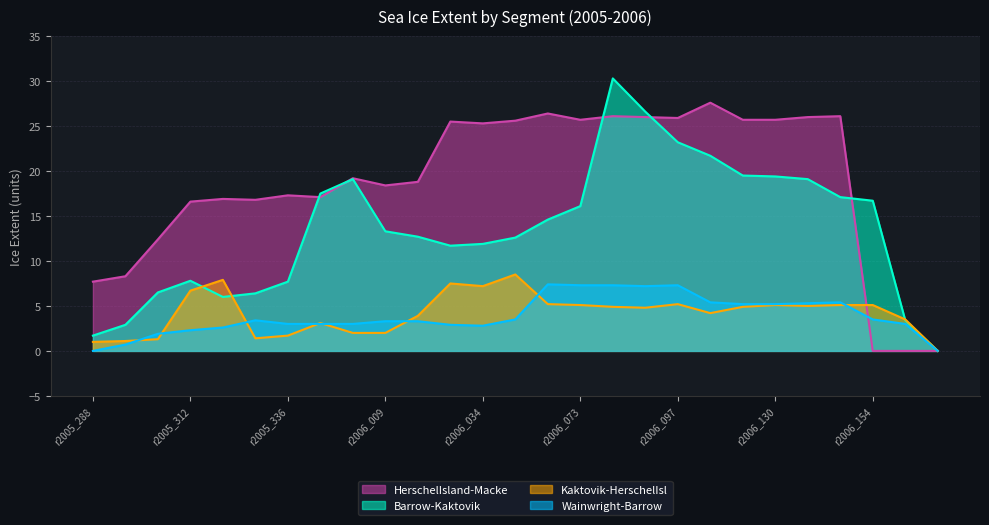

True or false: Barrow-Kaktovik and Wainwright-Barrow intersect in this chart.

False